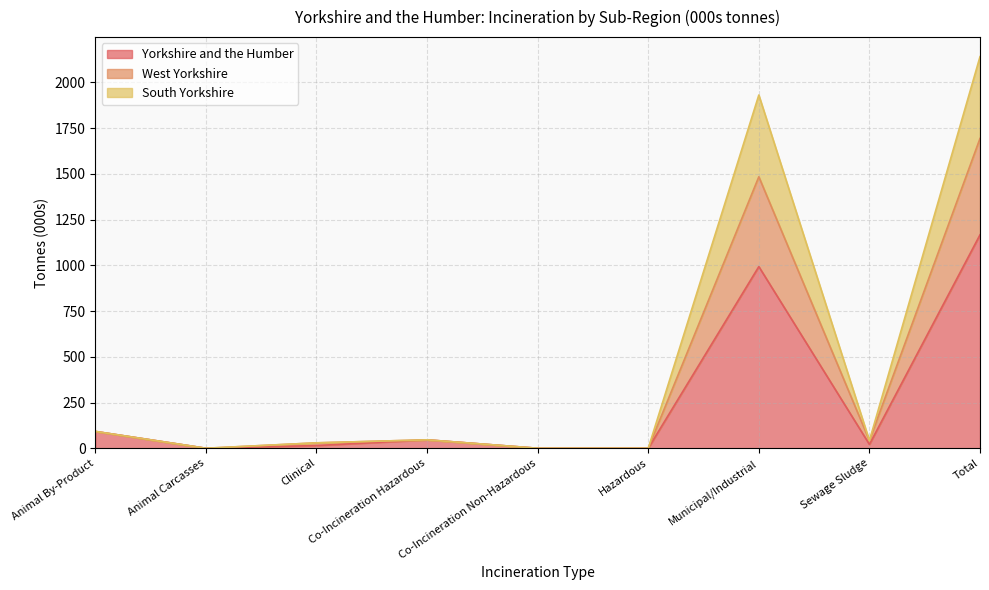

Rank the series at Clinical from lowest to highest value.

Yorkshire and the Humber, West Yorkshire, South Yorkshire